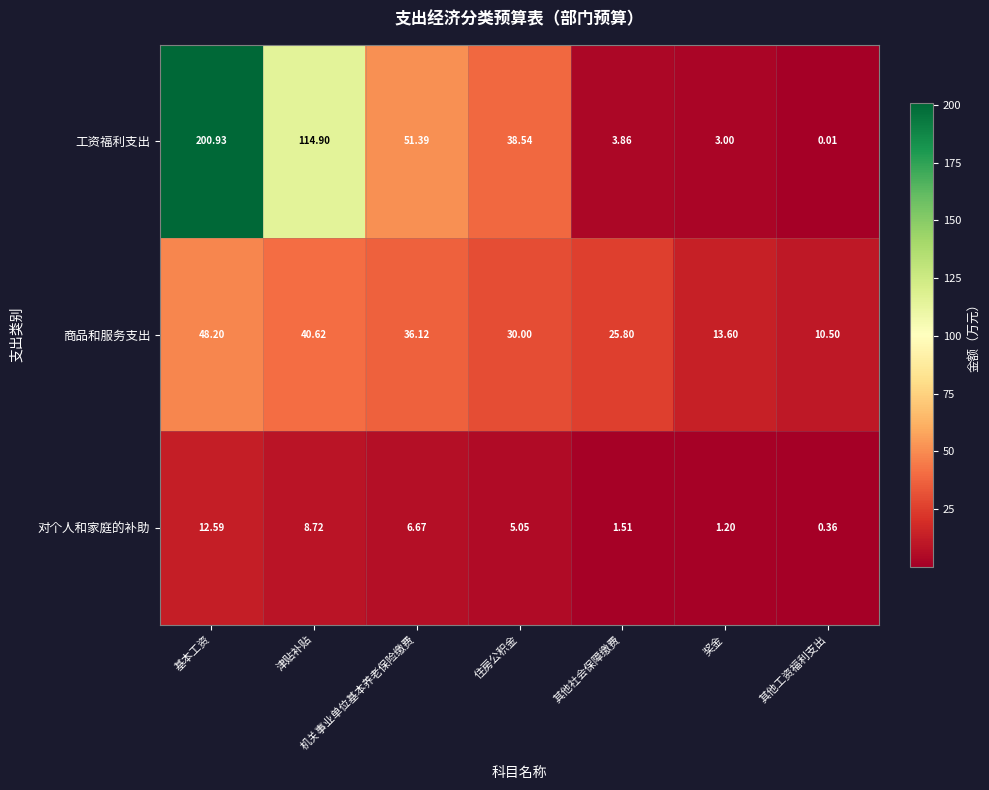

Which series changed the most between 机关事业单位基本养老保险缴费 and 奖金?

工资福利支出